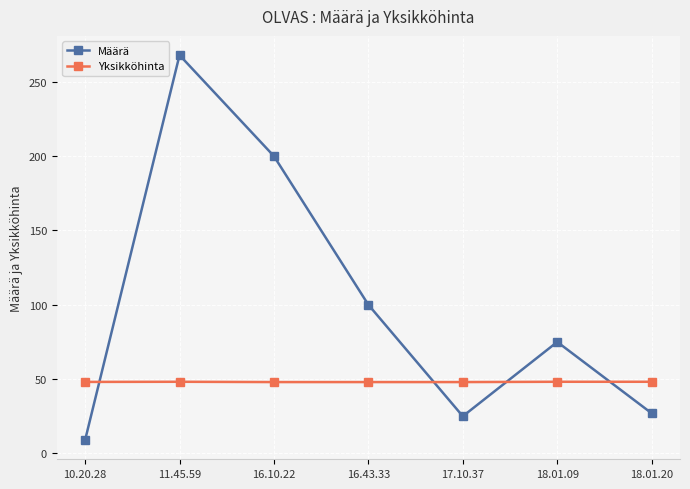

At which category does the chart reach its minimum across all series?

10.20.28